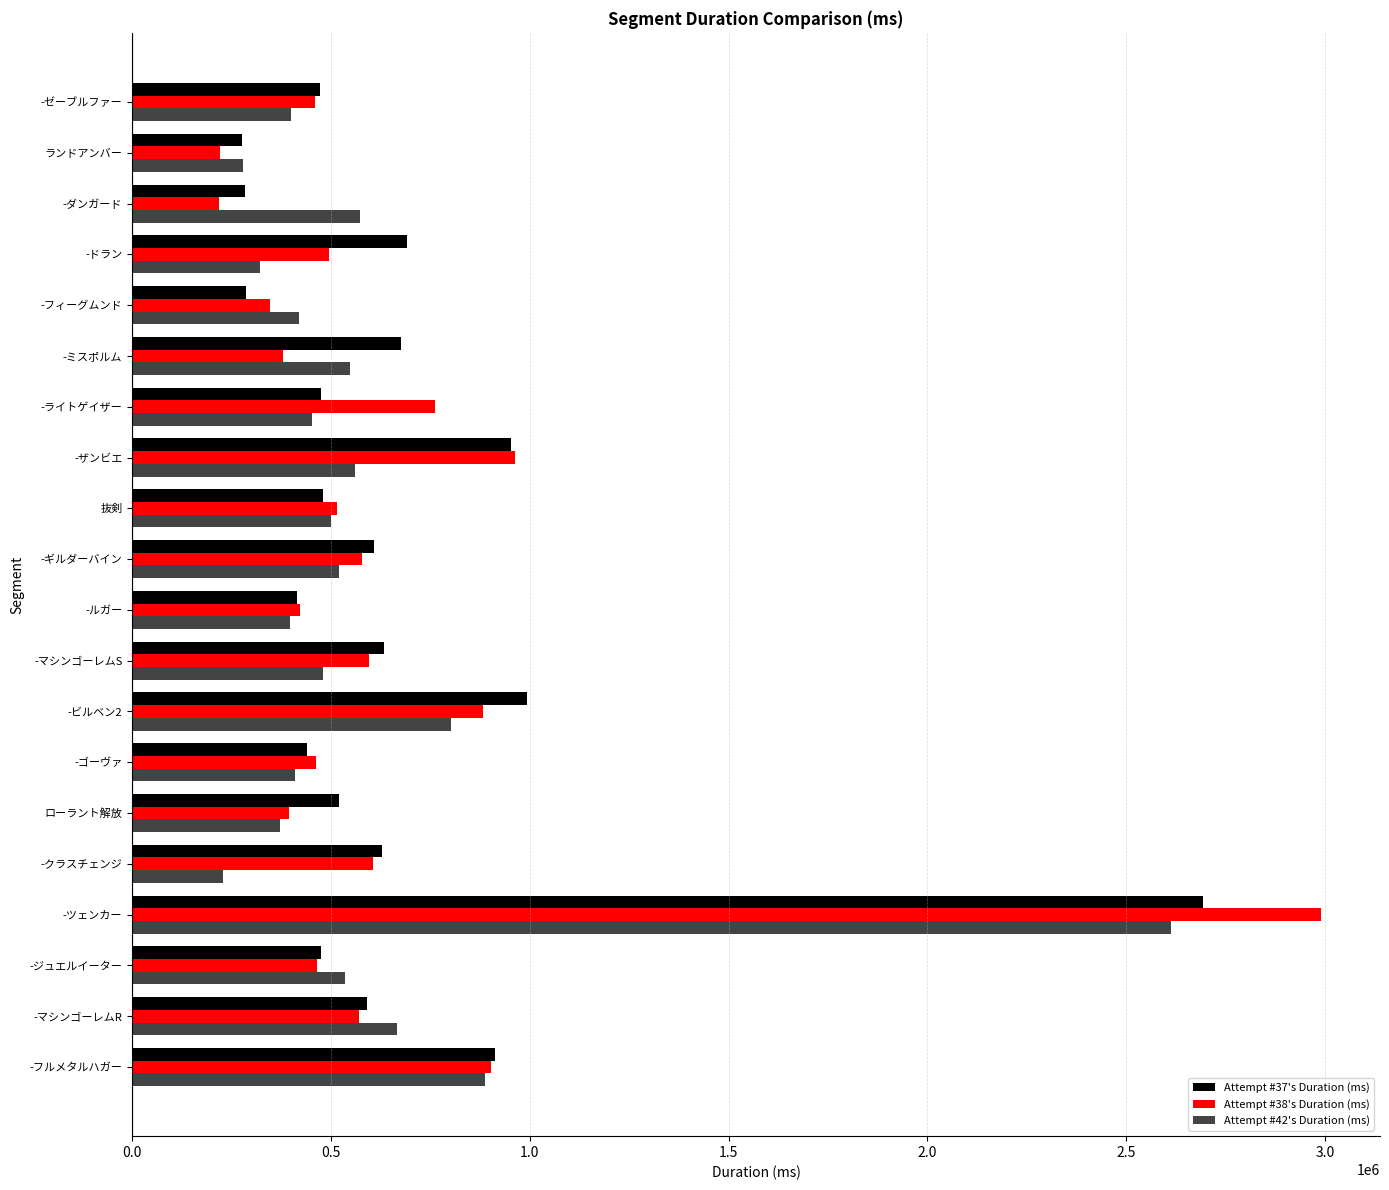

Is the value of Attempt #37's Duration (ms) at -クラスチェンジ greater than the value of Attempt #38's Duration (ms) at -ルガー?

Yes